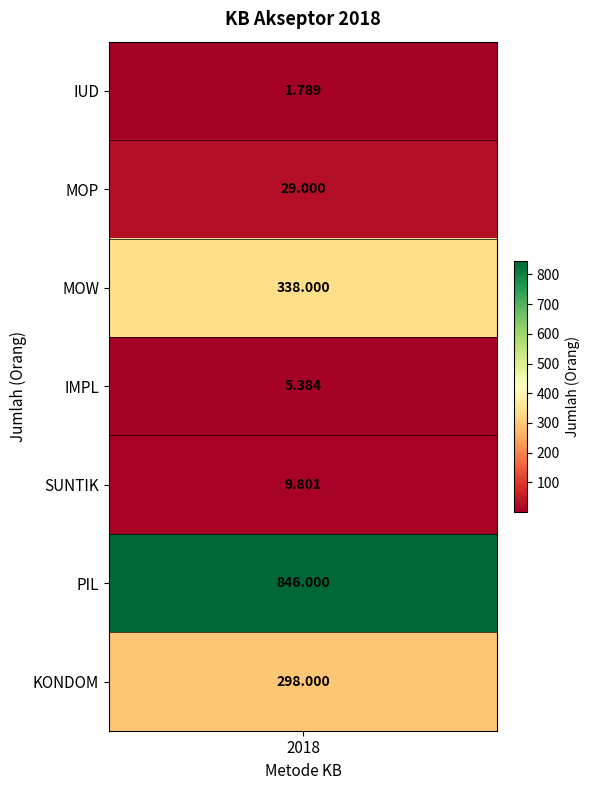

Is it true that the value at MOP is 41.6?

False